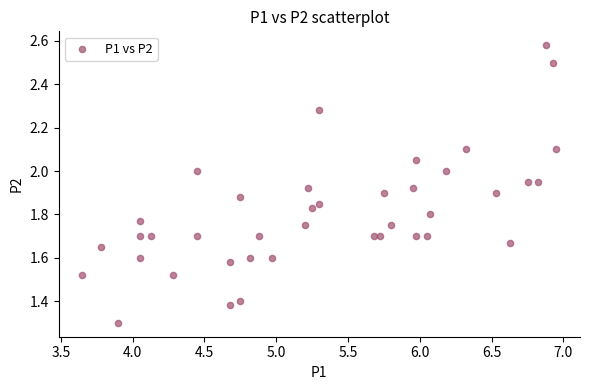

What is the range of X values (max minus min)?

3.3